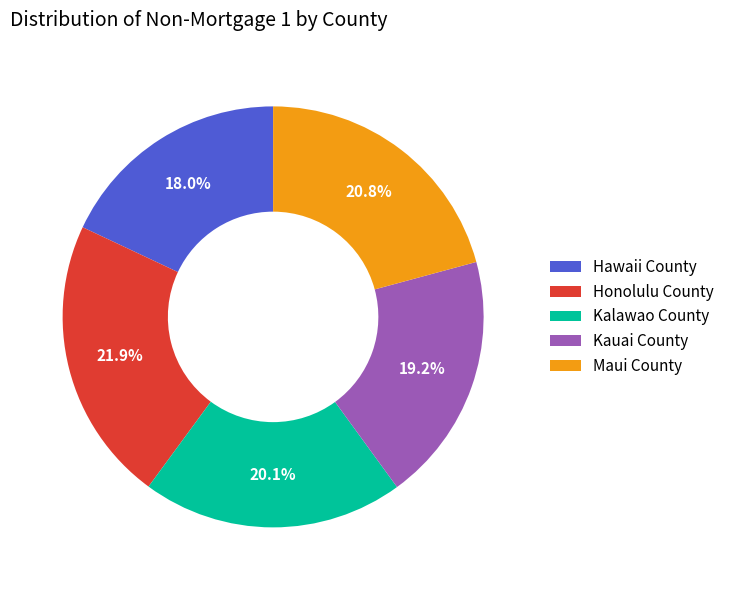

To the nearest percent, what percentage of the pie is Hawaii County?

18%